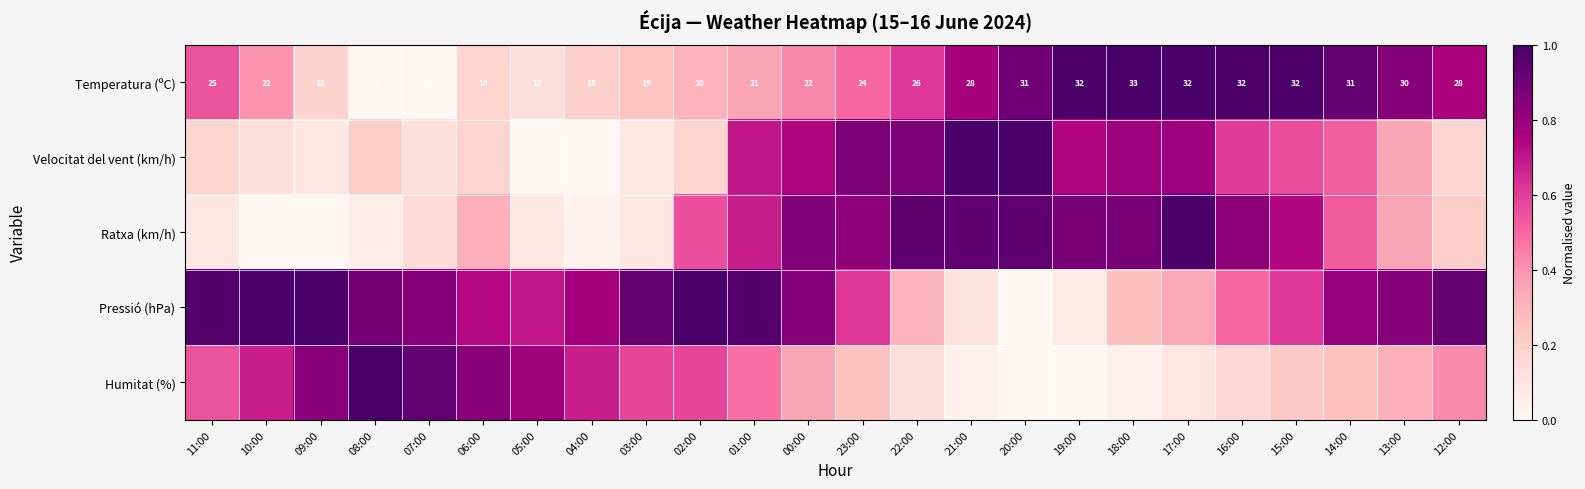

What is the difference between the Pressió (hPa) values at 09:00 and 18:00?

0.7